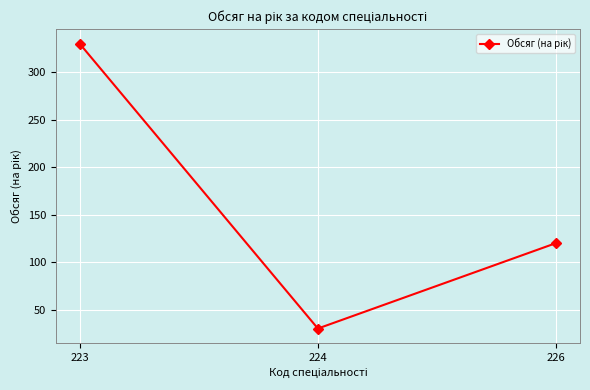

Reading right to left, list all the values displayed in this chart.

226=120	224=30	223=330